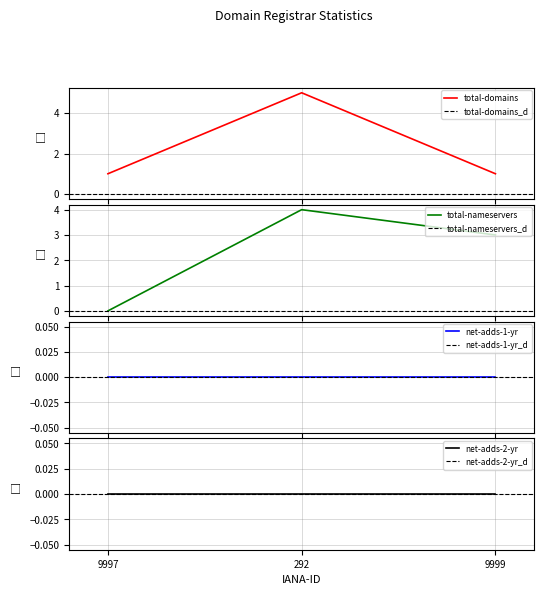

Is the value of total-domains at 9999 greater than the value of total-nameservers at 9999?

No